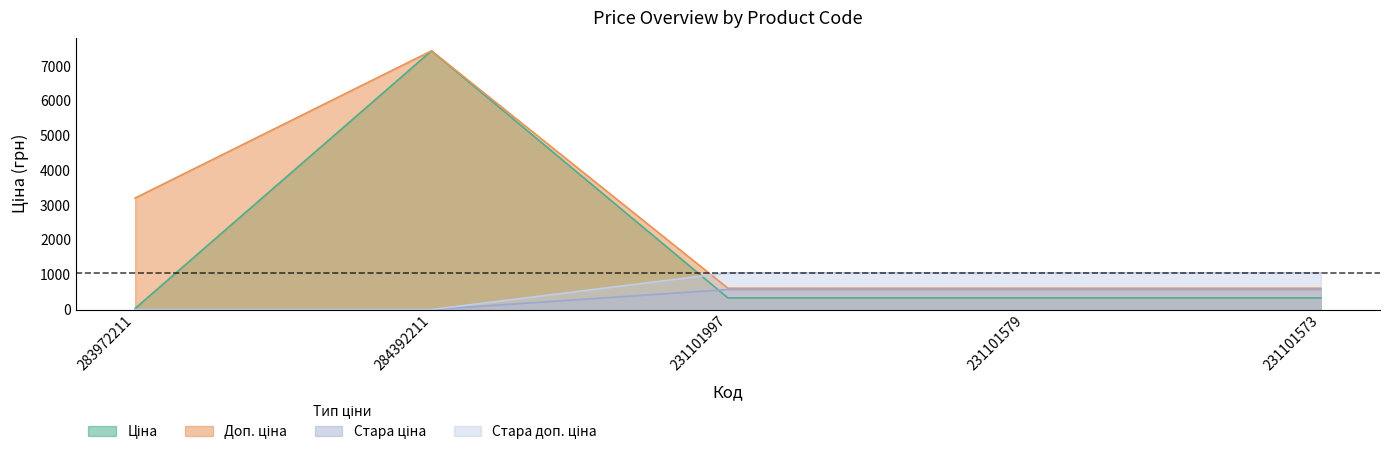

List the series in order of their peak value, highest first.

Ціна, Доп. ціна, Стара доп. ціна, Стара ціна